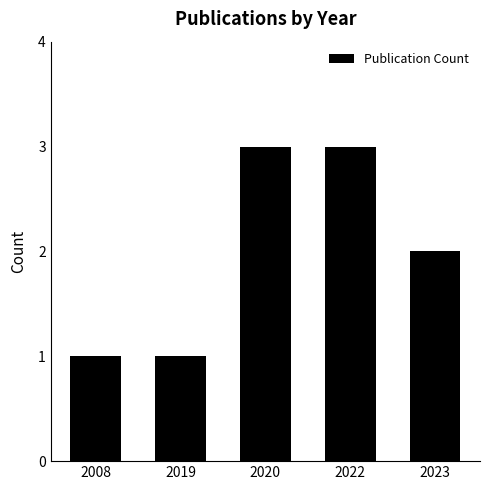

The value at 2008 is 1. True or false?

True